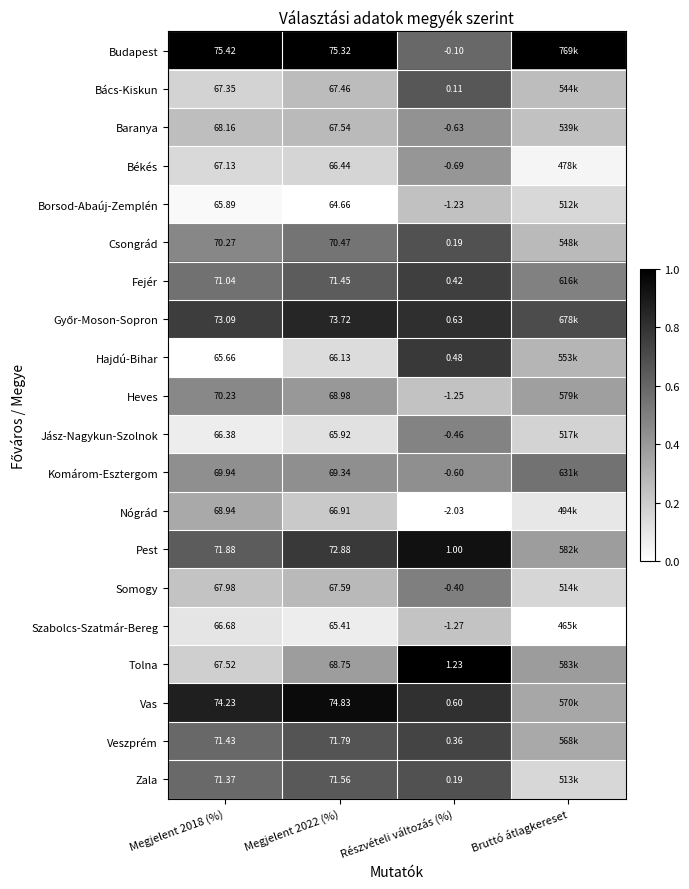

What is the total value across all series at Részvételi változás (%)?

-3.4